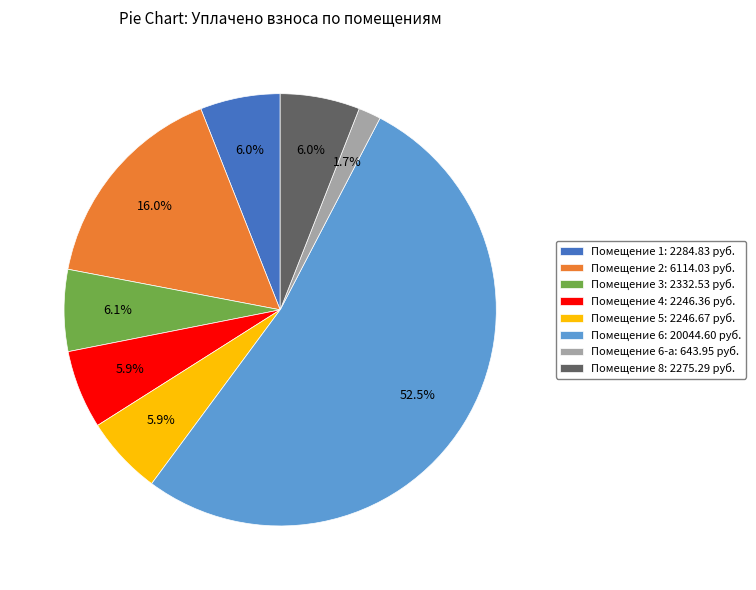

Is there any slice that represents more than half of the pie?

Yes